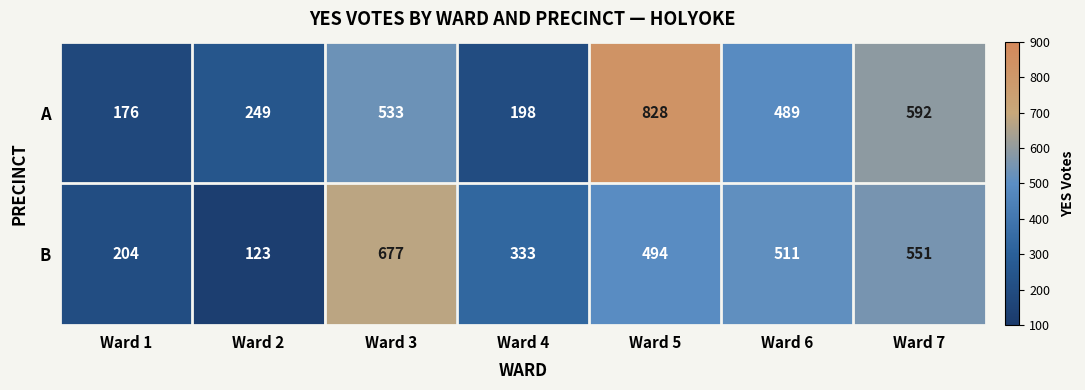

Reading left to right, transcribe all the data shown in this chart.

A: Ward 1=176	Ward 2=249	Ward 3=533	Ward 4=198	Ward 5=828	Ward 6=489	Ward 7=592
B: Ward 1=204	Ward 2=123	Ward 3=677	Ward 4=333	Ward 5=494	Ward 6=511	Ward 7=551